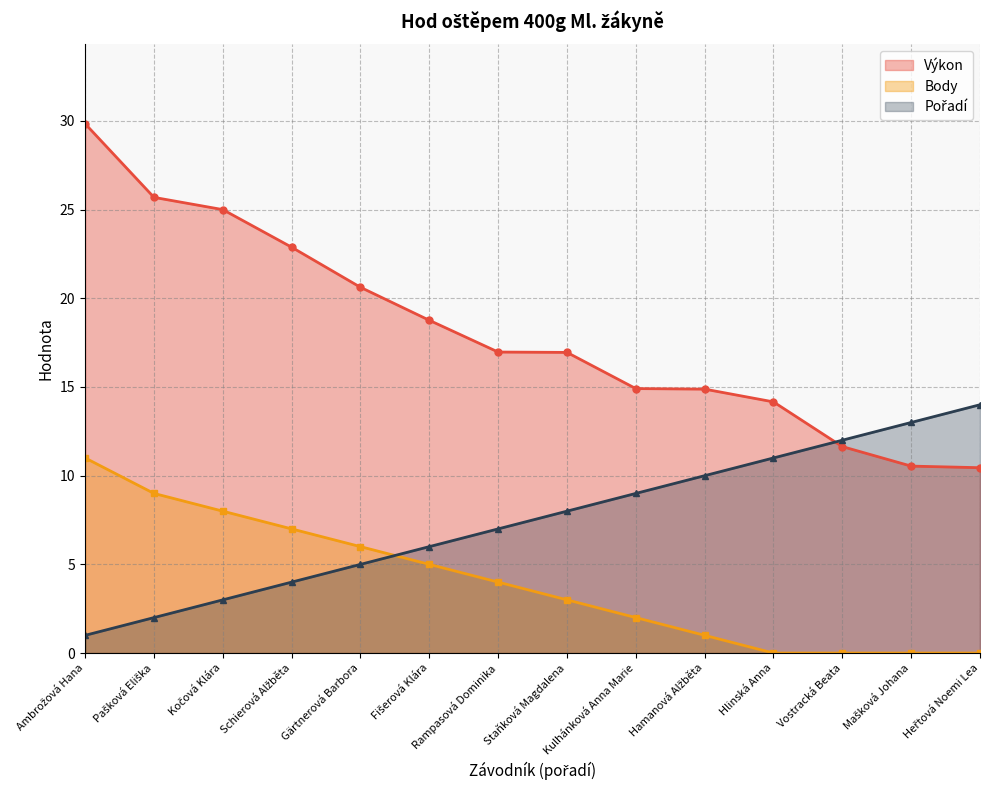

Reading right to left, what are all the values shown in this chart?

Výkon: Heřtová Noemi Lea=10.4	Mašková Johana=10.5	Vostracká Beata=11.6	Hlinská Anna=14.2	Hamanová Alžběta=14.9	Kulhánková Anna Marie=14.9	Staňková Magdalena=16.9	Rampasová Dominika=17.0	Fišerová Klára=18.8	Gärtnerová Barbora=20.6	Schierová Alžběta=22.9	Kočová Klára=25.0	Pašková Eliška=25.7	Ambrožová Hana=29.8
Body: Heřtová Noemi Lea=0.0	Mašková Johana=0.0	Vostracká Beata=0.0	Hlinská Anna=0.0	Hamanová Alžběta=1.0	Kulhánková Anna Marie=2.0	Staňková Magdalena=3.0	Rampasová Dominika=4.0	Fišerová Klára=5.0	Gärtnerová Barbora=6.0	Schierová Alžběta=7.0	Kočová Klára=8.0	Pašková Eliška=9.0	Ambrožová Hana=11.0
Pořadí: Heřtová Noemi Lea=14.0	Mašková Johana=13.0	Vostracká Beata=12.0	Hlinská Anna=11.0	Hamanová Alžběta=10.0	Kulhánková Anna Marie=9.0	Staňková Magdalena=8.0	Rampasová Dominika=7.0	Fišerová Klára=6.0	Gärtnerová Barbora=5.0	Schierová Alžběta=4.0	Kočová Klára=3.0	Pašková Eliška=2.0	Ambrožová Hana=1.0